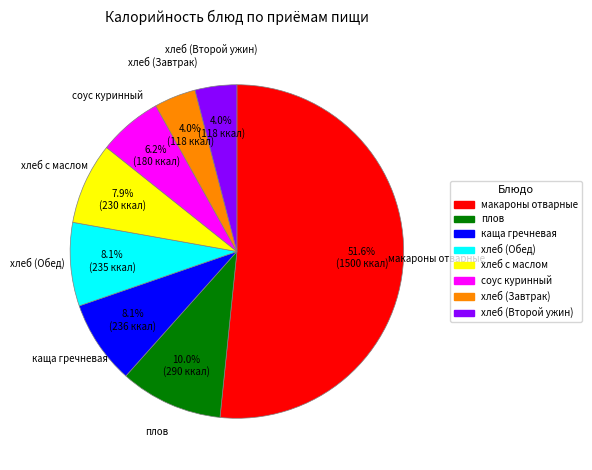

Is there any slice that represents more than half of the pie?

Yes